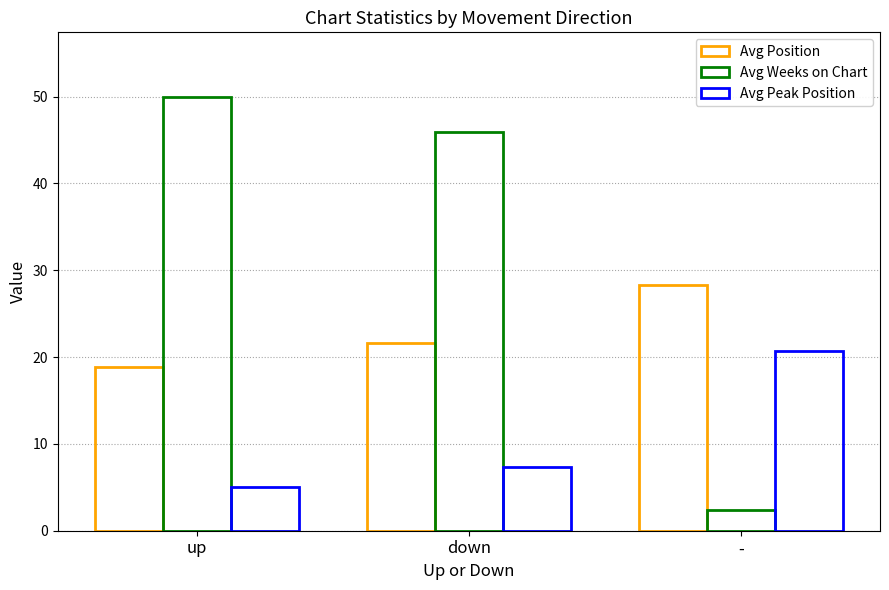

How many bars are there in total?

9